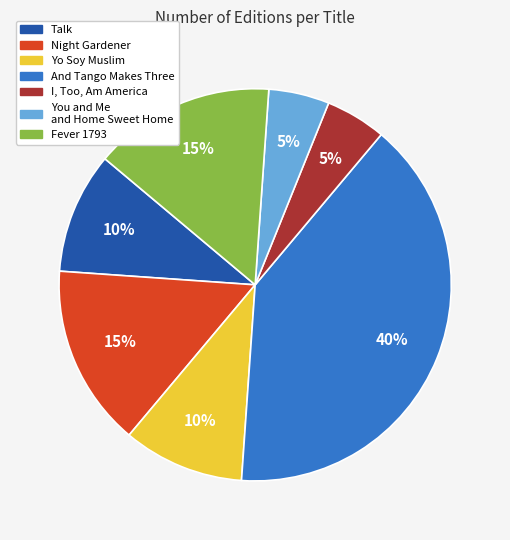

Count the number of slices in the pie.

7